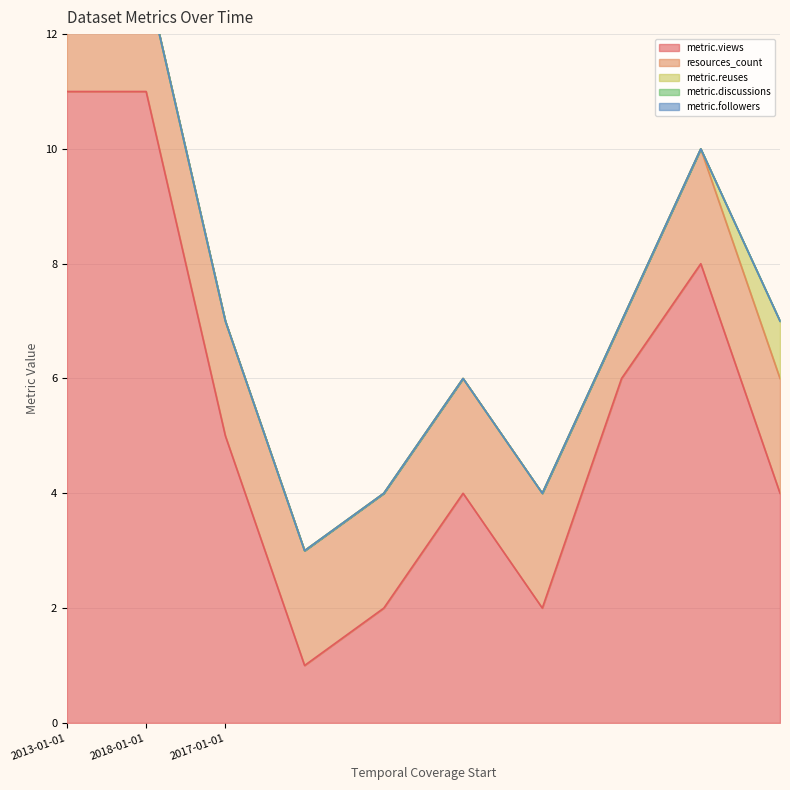

True or false: metric.followers has more than 0 points higher than both neighbors.

False